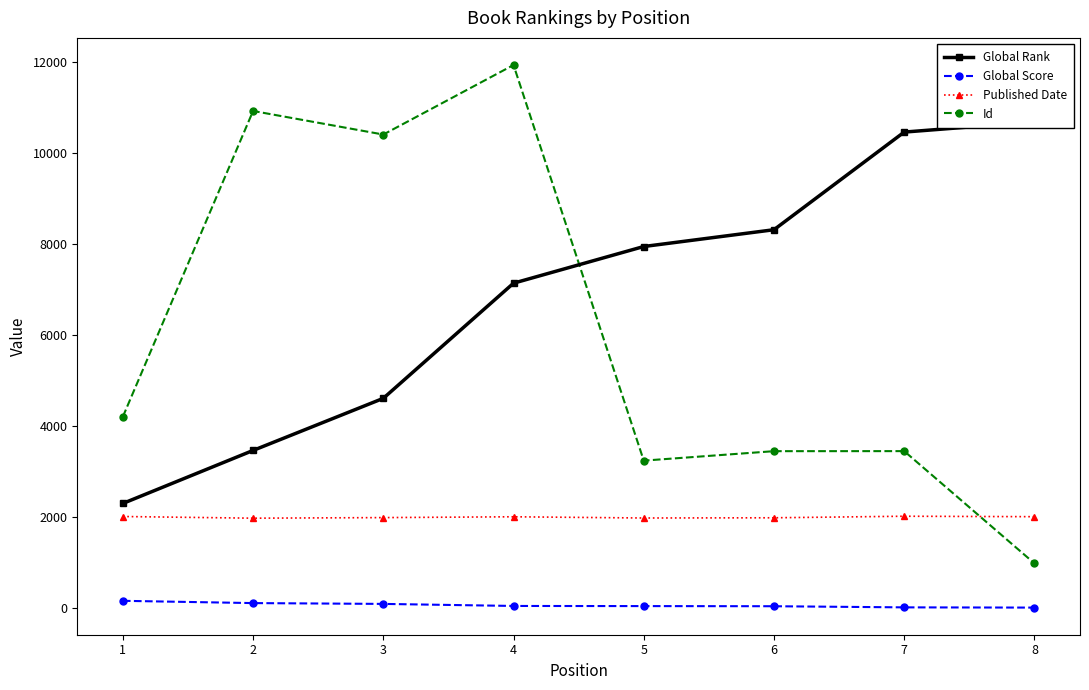

Rank the categories by Id value from lowest to highest.

8, 5, 6, 7, 1, 3, 2, 4